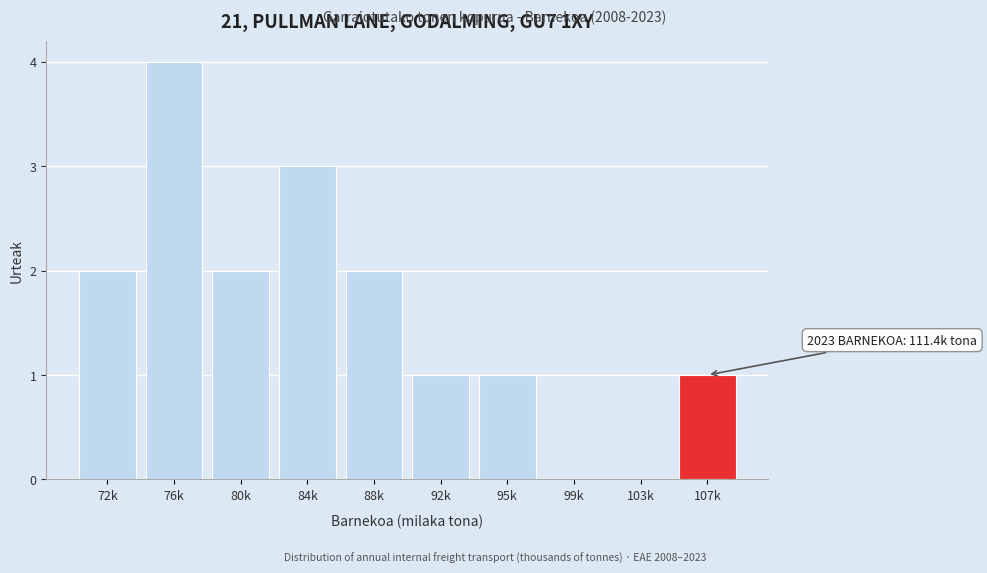

Reading left to right, list all the values displayed in this chart.

72k=2	76k=4	80k=2	84k=3	88k=2	92k=1	95k=1	99k=0	103k=0	107k=1